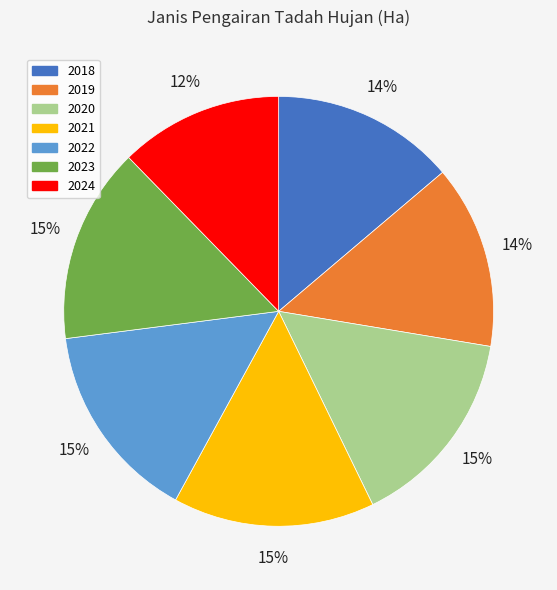

To the nearest percent, what is the combined percentage of 2019 and 2018?

28%